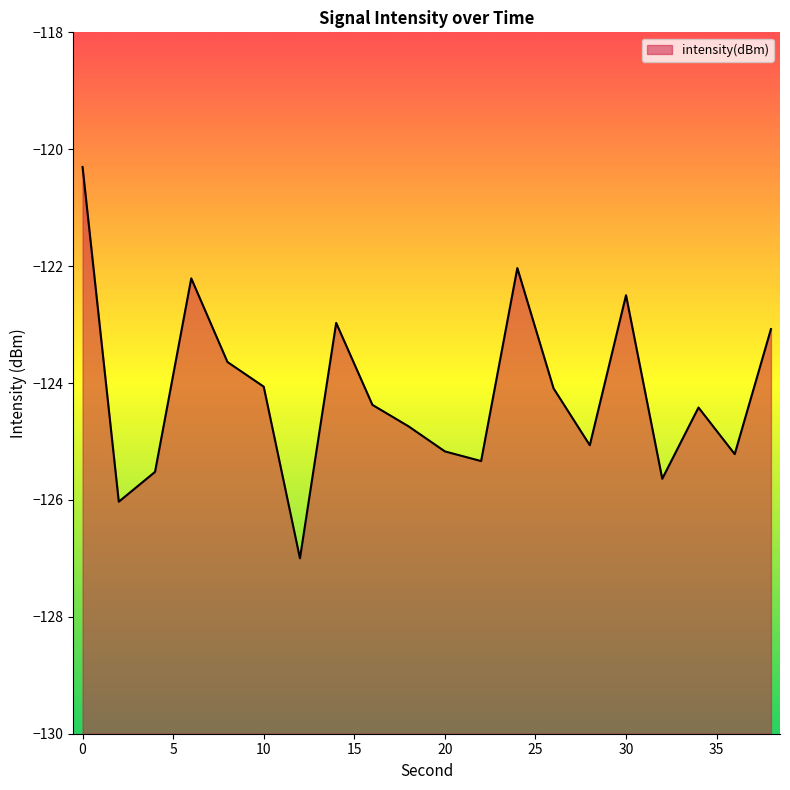

Which has a higher value, 38 or 36?

38